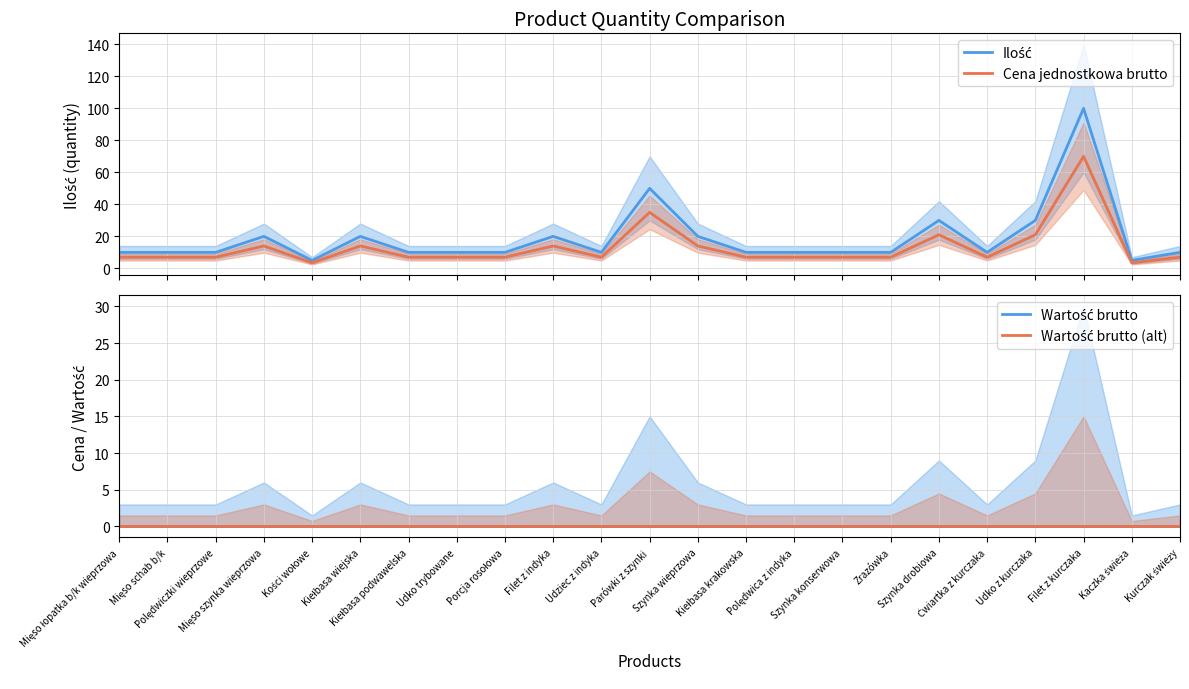

Reading left to right, extract all data points from this chart.

Ilość: 10.0	10.0	10.0	20.0	5.0	20.0	10.0	10.0	10.0	20.0	10.0	50.0	20.0	10.0	10.0	10.0	10.0	30.0	10.0	30.0	100.0	5.0	10.0
Cena jednostkowa brutto: 7.0	7.0	7.0	14.0	3.5	14.0	7.0	7.0	7.0	14.0	7.0	35.0	14.0	7.0	7.0	7.0	7.0	21.0	7.0	21.0	70.0	3.5	7.0
Wartość brutto: 0.0	0.0	0.0	0.0	0.0	0.0	0.0	0.0	0.0	0.0	0.0	0.0	0.0	0.0	0.0	0.0	0.0	0.0	0.0	0.0	0.0	0.0	0.0
Wartość brutto (alt): 0.0	0.0	0.0	0.0	0.0	0.0	0.0	0.0	0.0	0.0	0.0	0.0	0.0	0.0	0.0	0.0	0.0	0.0	0.0	0.0	0.0	0.0	0.0